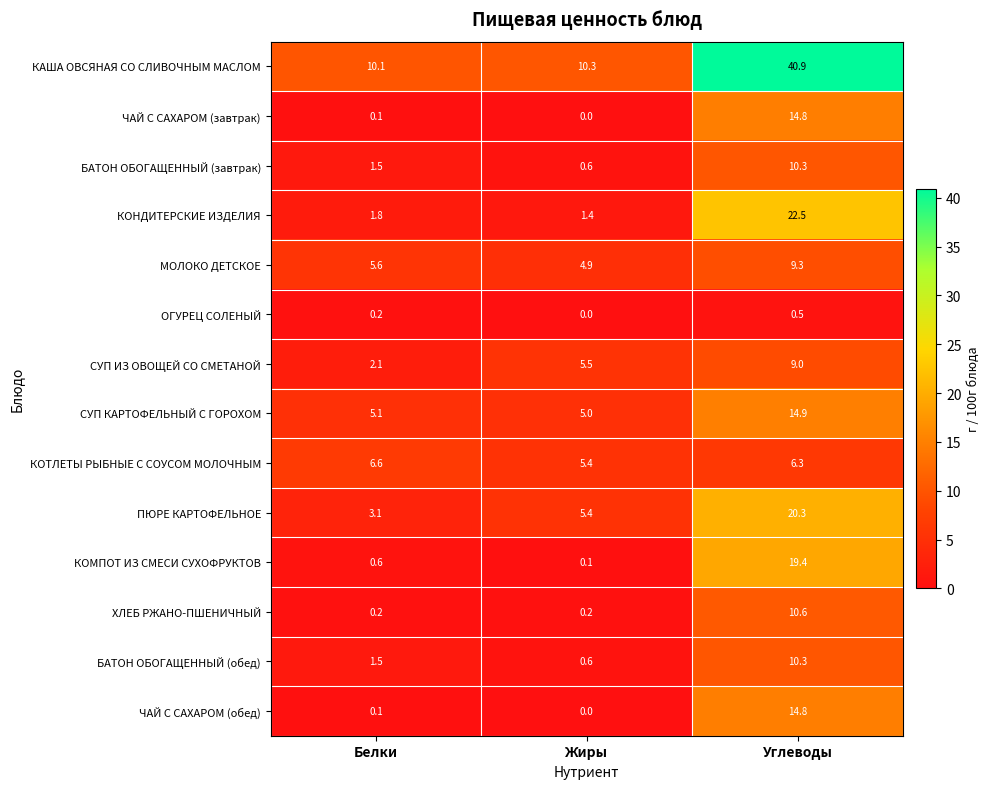

What is the average value of the МОЛОКО ДЕТСКОЕ series?

6.6